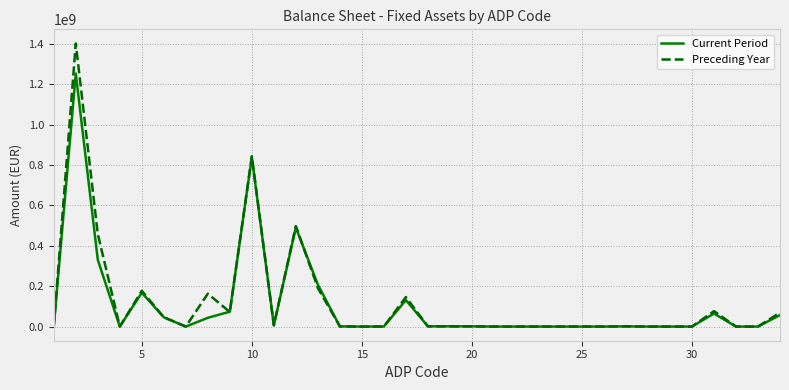

What is the maximum value for Current Period?

1252852875